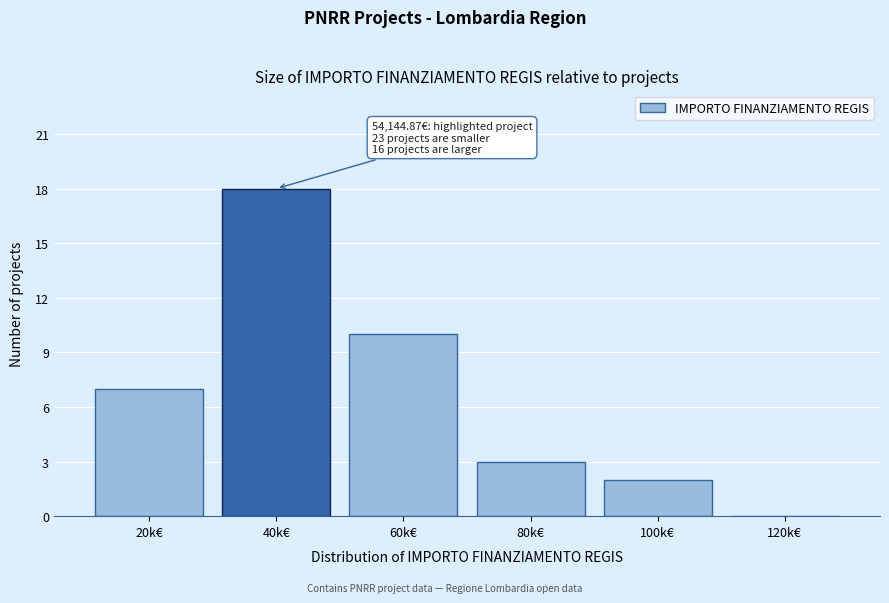

Reading left to right, what are all the values shown in this chart?

20k€=7	40k€=18	60k€=10	80k€=3	100k€=2	120k€=0